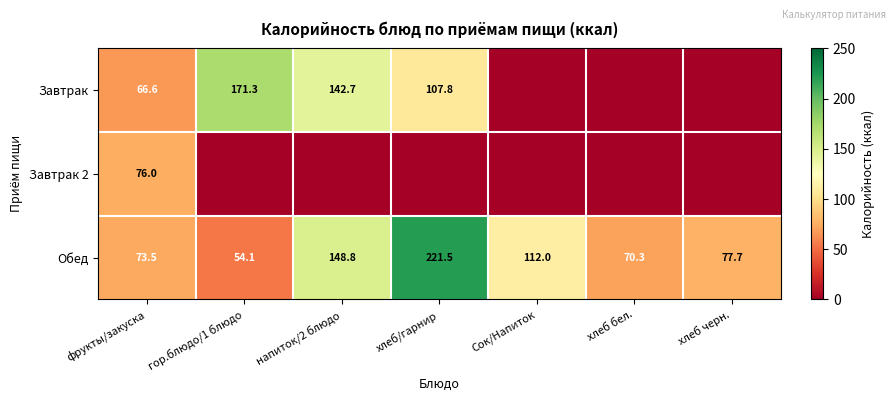

What is the maximum value for Обед?

221.5